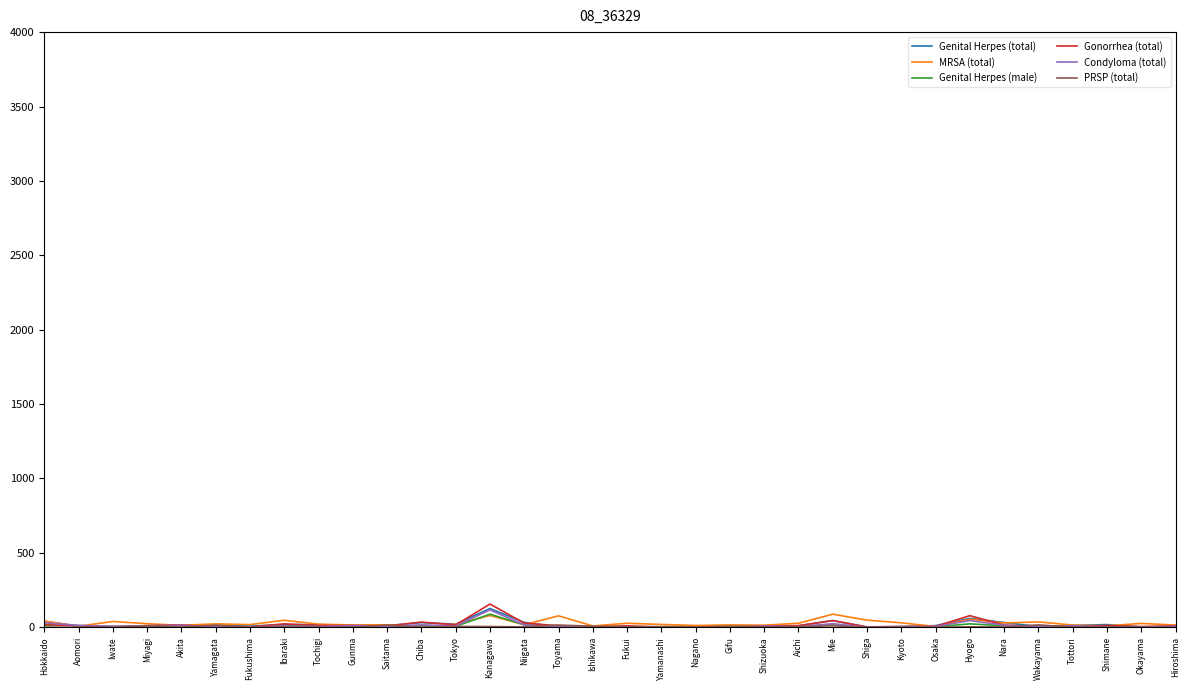

What is the greatest value displayed?

156